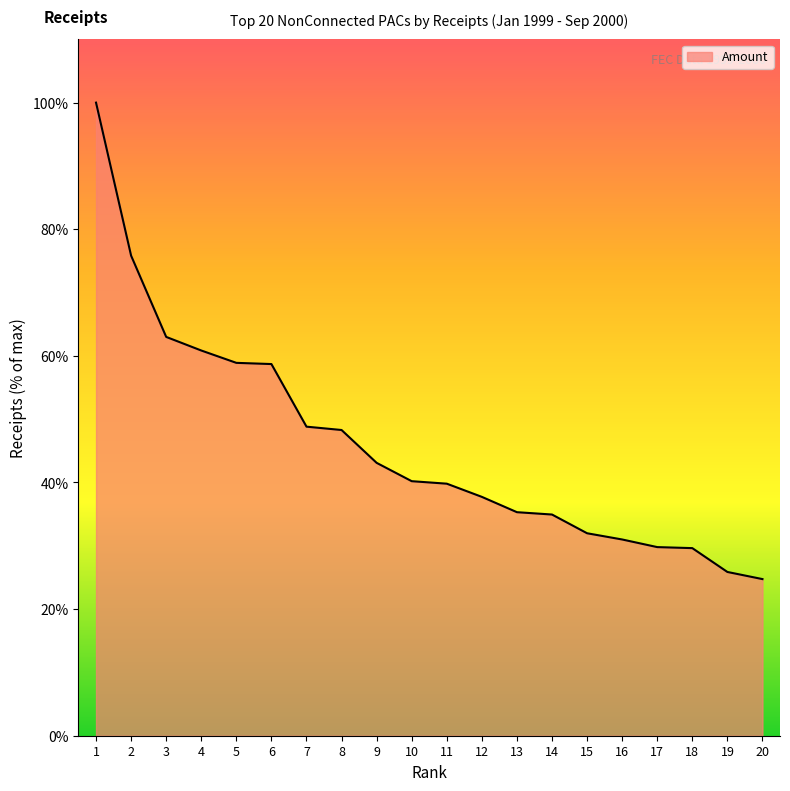

What is the average value?

2255767